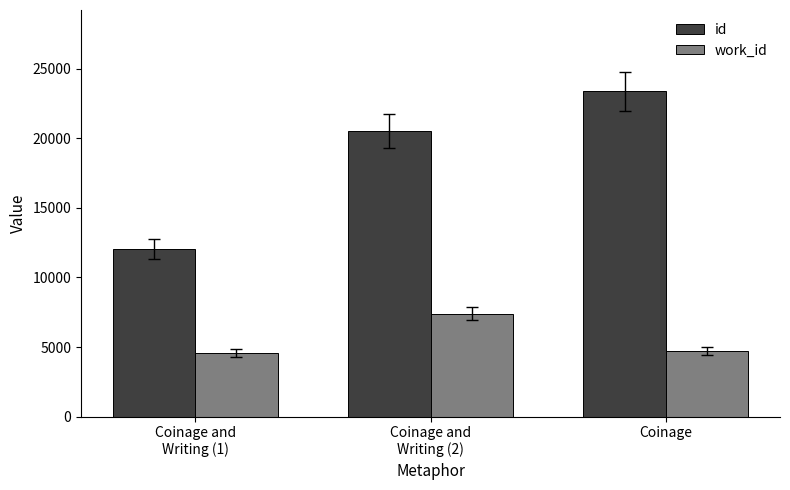

Which series has the largest range (max minus min)?

id